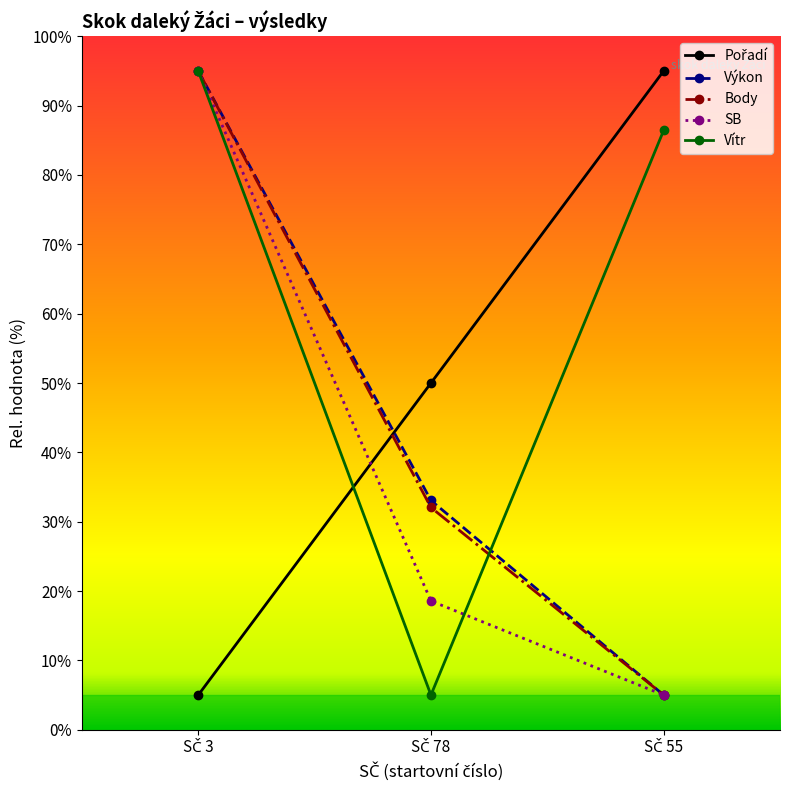

What is the value of the Vítr point at the 3rd from the left?

86.4